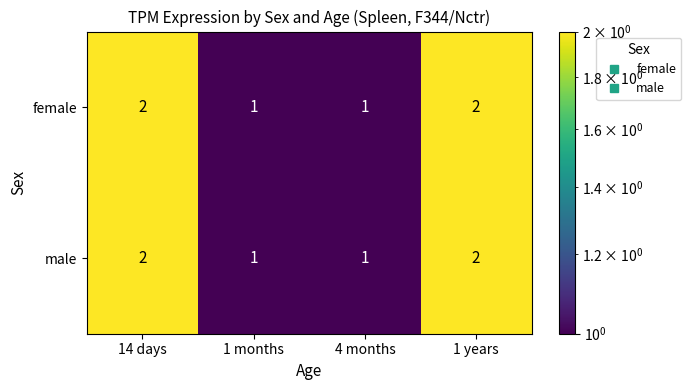

True or false: female has a value of 3 at 14 days.

False